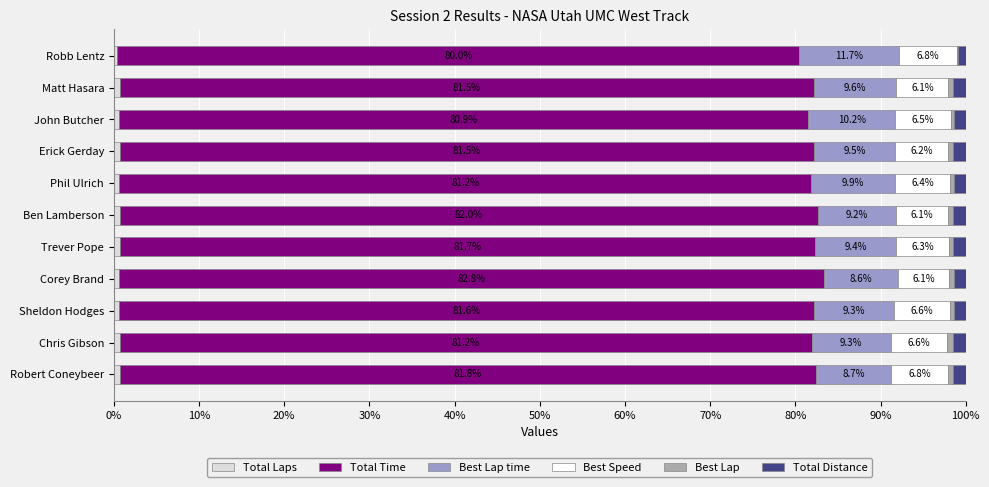

How many series are shown in this chart?

6